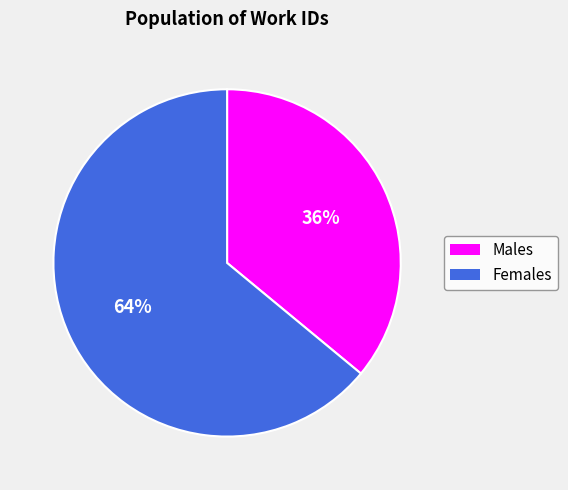

Does any single category account for the majority?

Yes